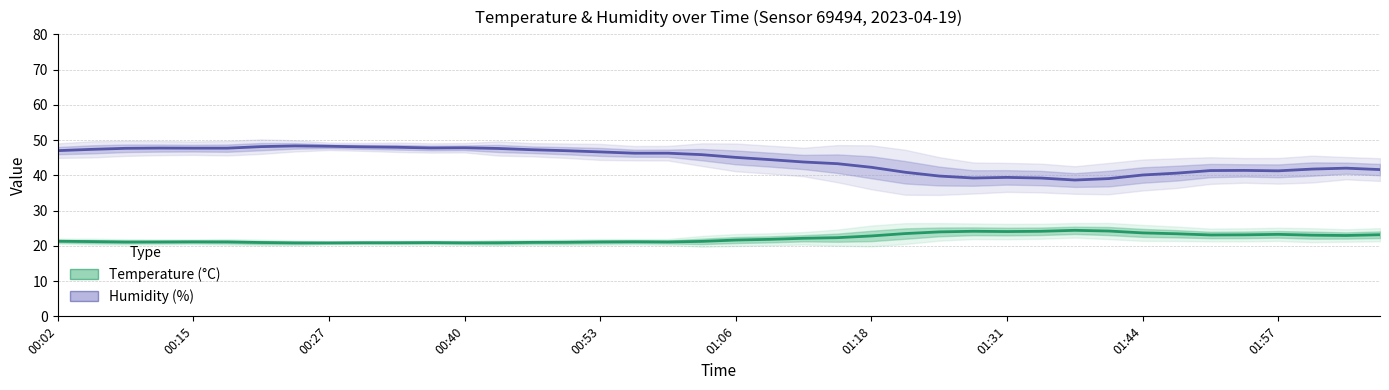

Which series changed the most between 29 and 38?

humidity